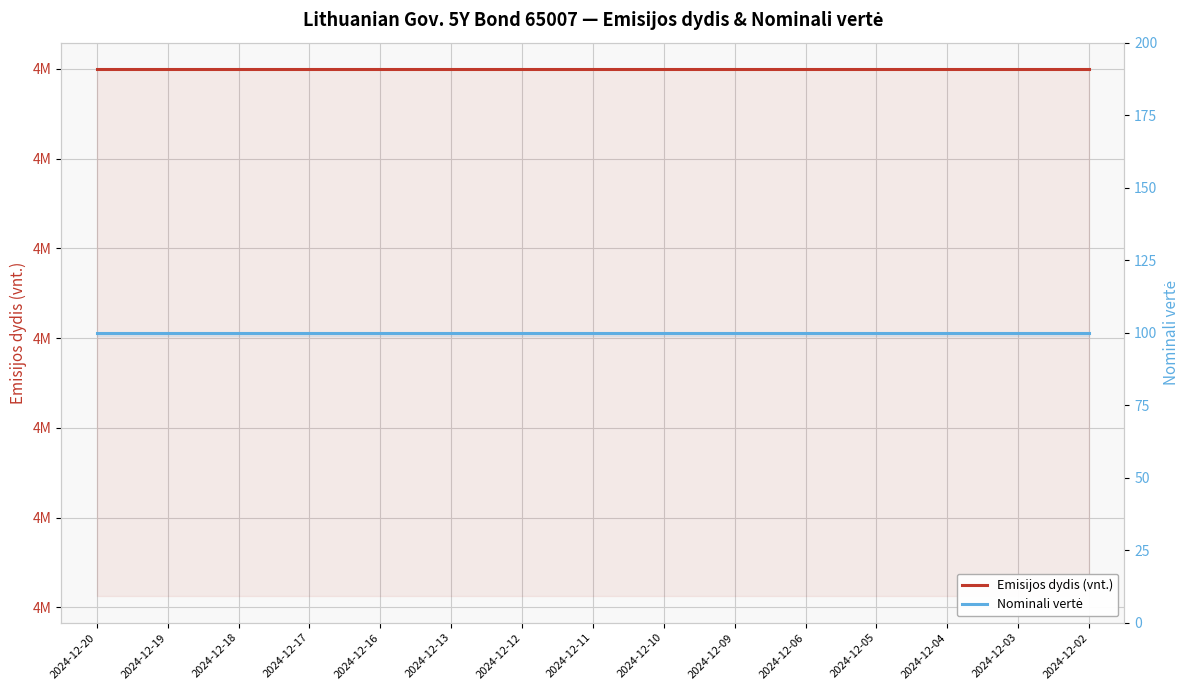

Is the value of Emisijos dydis (vnt.) at 2024-12-13 greater than the value of Nominali vertė at 2024-12-17?

Yes